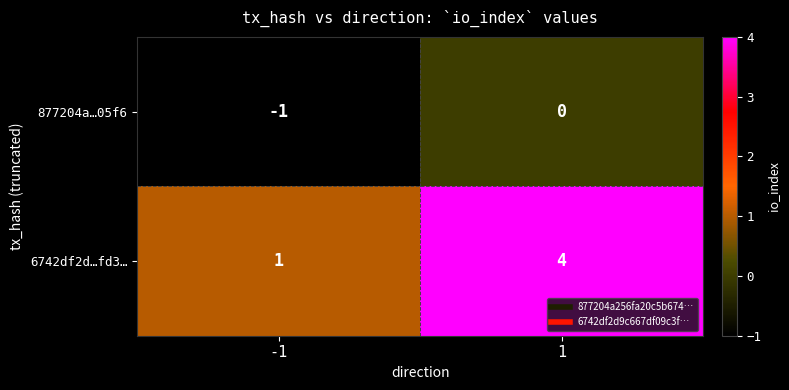

Is it true that 6742df2d…fd3… equals 1 at -1?

True